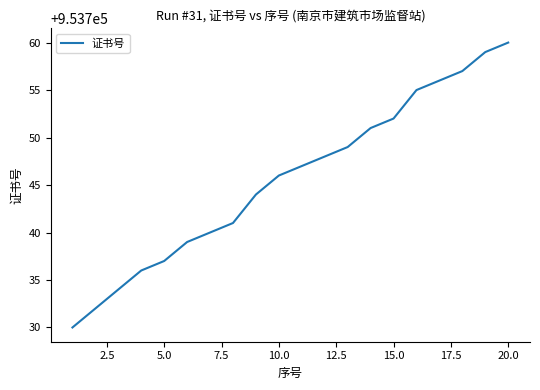

What is the smallest value displayed?

953730